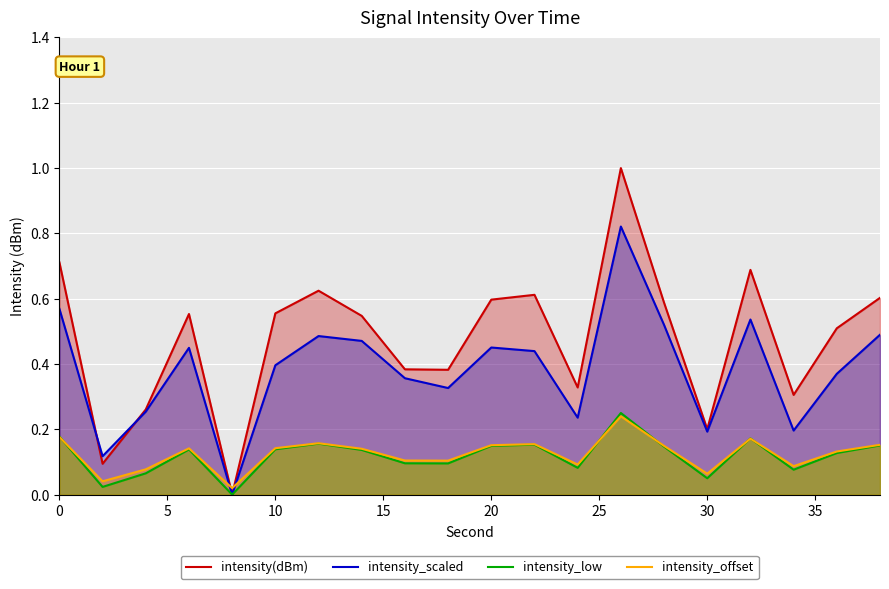

What is the value of the intensity_low point at the 14th from the left?

0.2